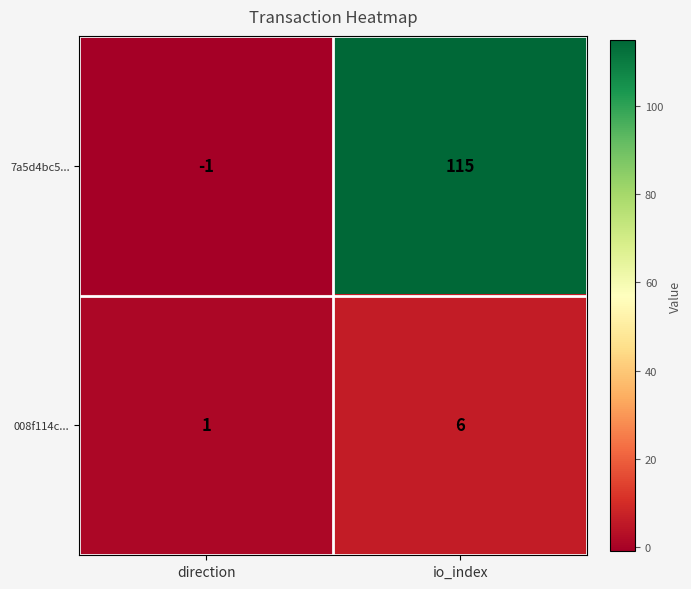

The 008f114c... series shows 1 at direction. True or false?

True